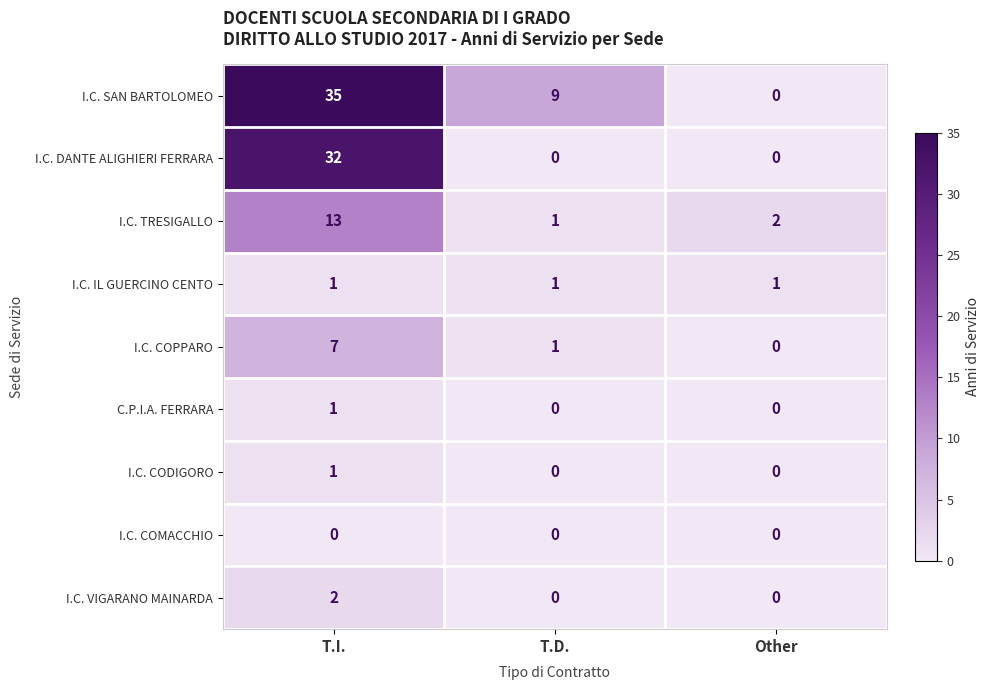

At which category is the sum across all series the highest?

T.I.